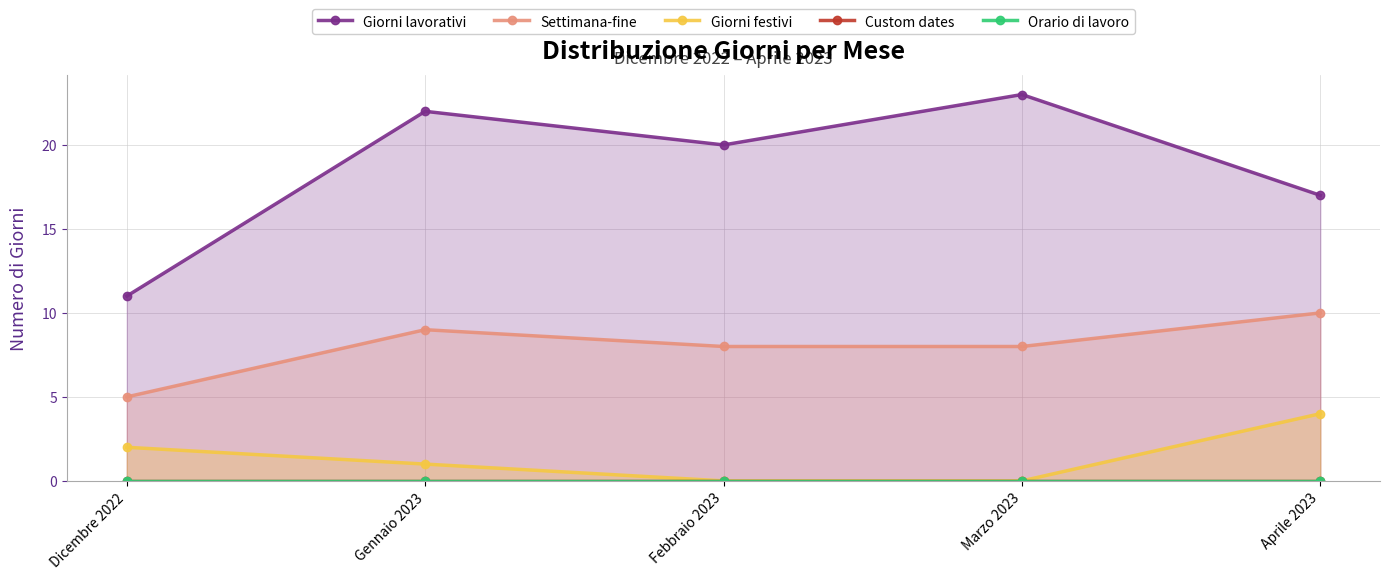

Count the number of categories in the chart.

5